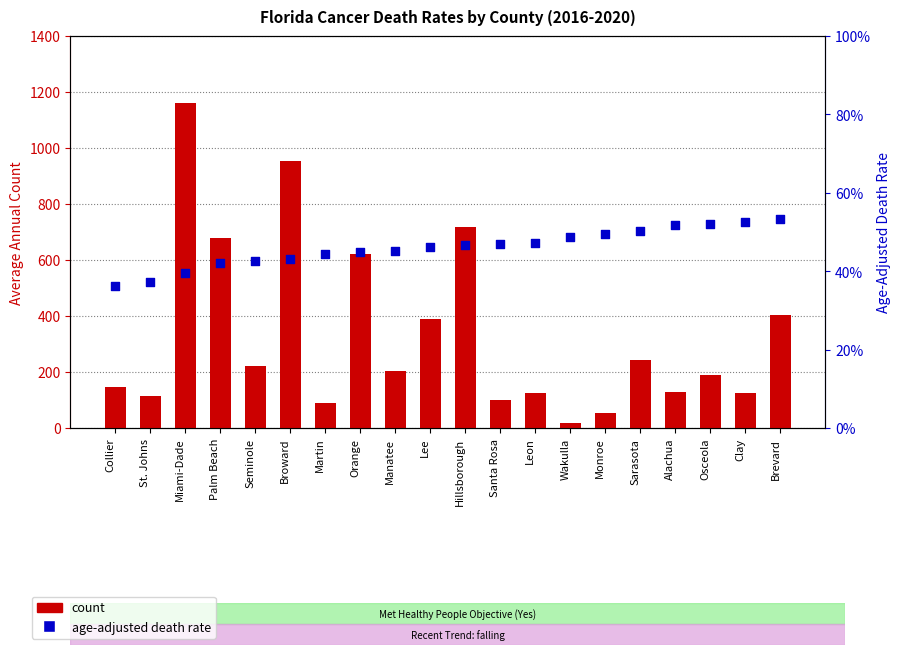

At how many categories does at least one series exceed 965?

1